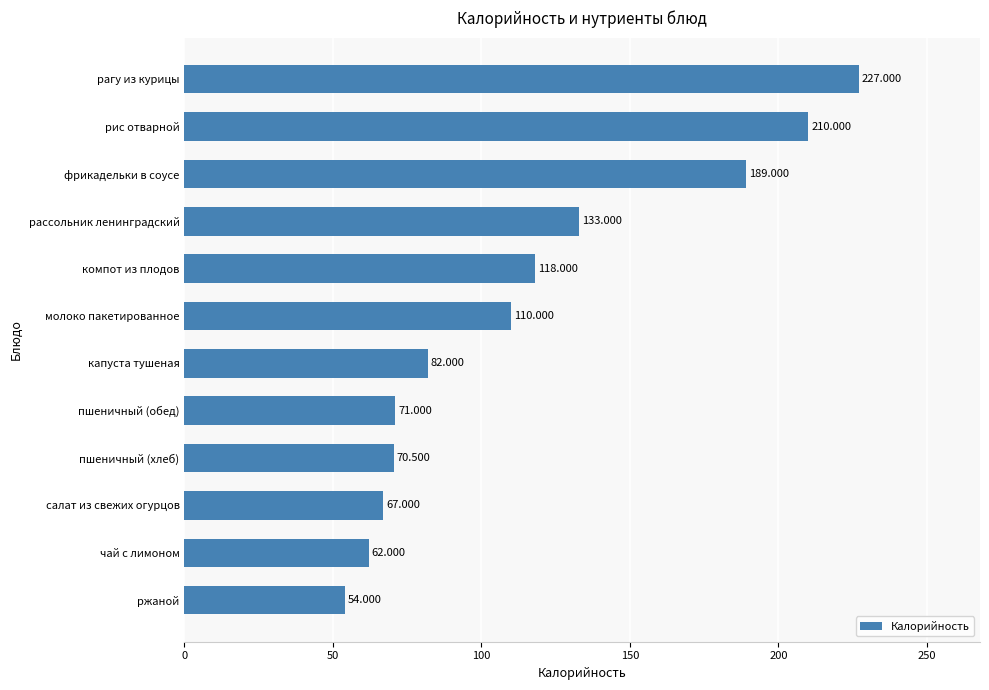

What is the maximum value shown in the chart?

227.0